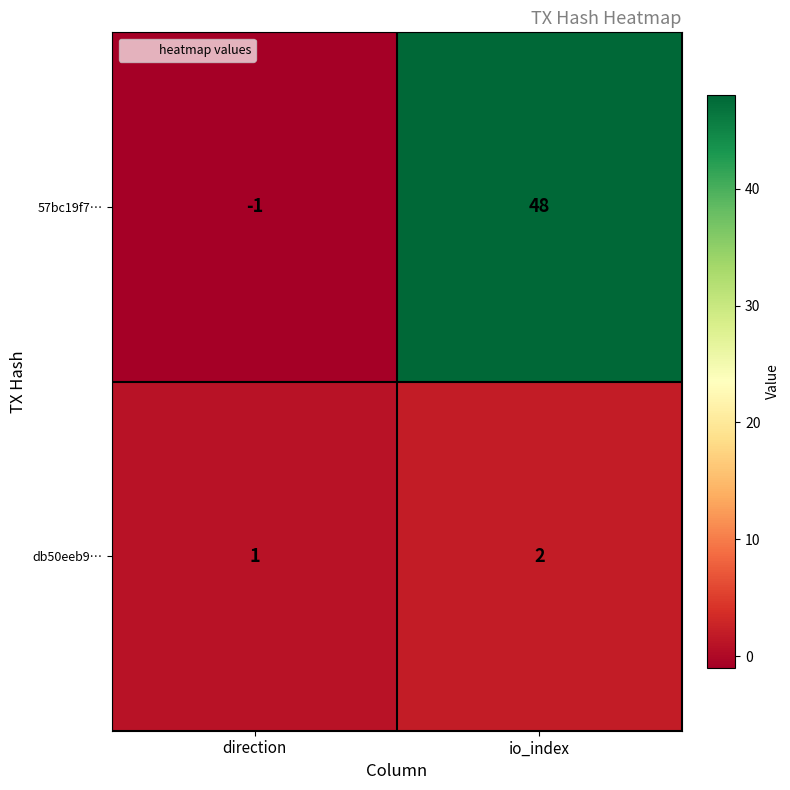

What is the greatest value displayed?

48